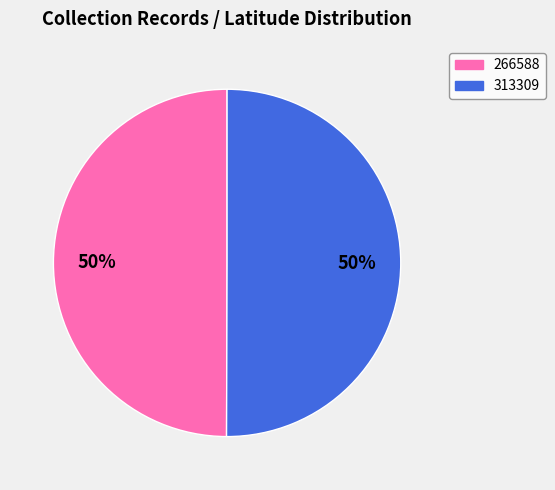

Approximately how many times larger is the value at 313309 compared to 266588?

1.0